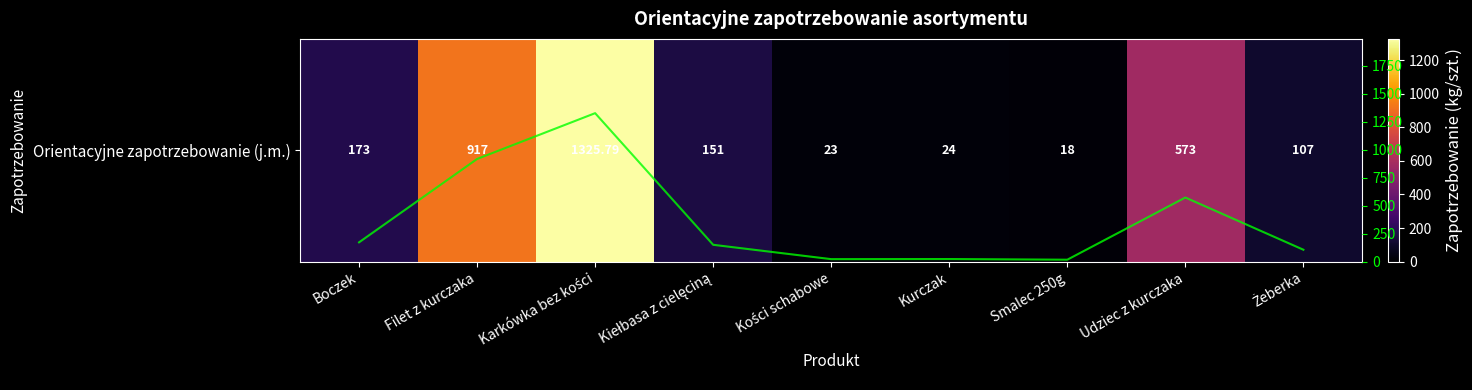

What is the total value across all series at Udziec z kurczaka?

1146.0